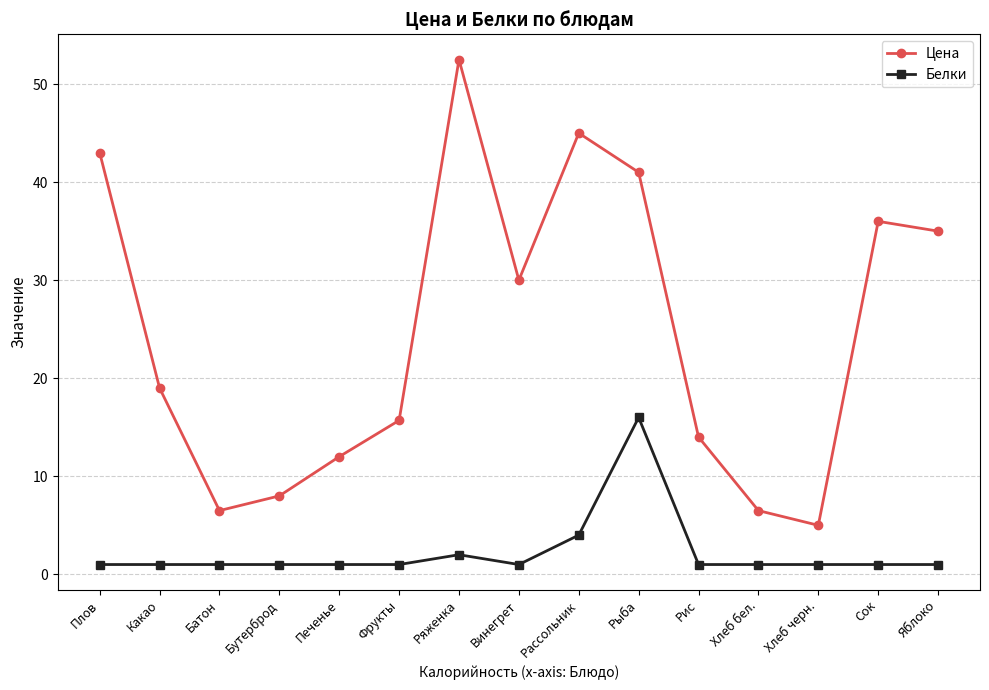

Rank the series by their maximum value, from lowest to highest.

Белки, Цена